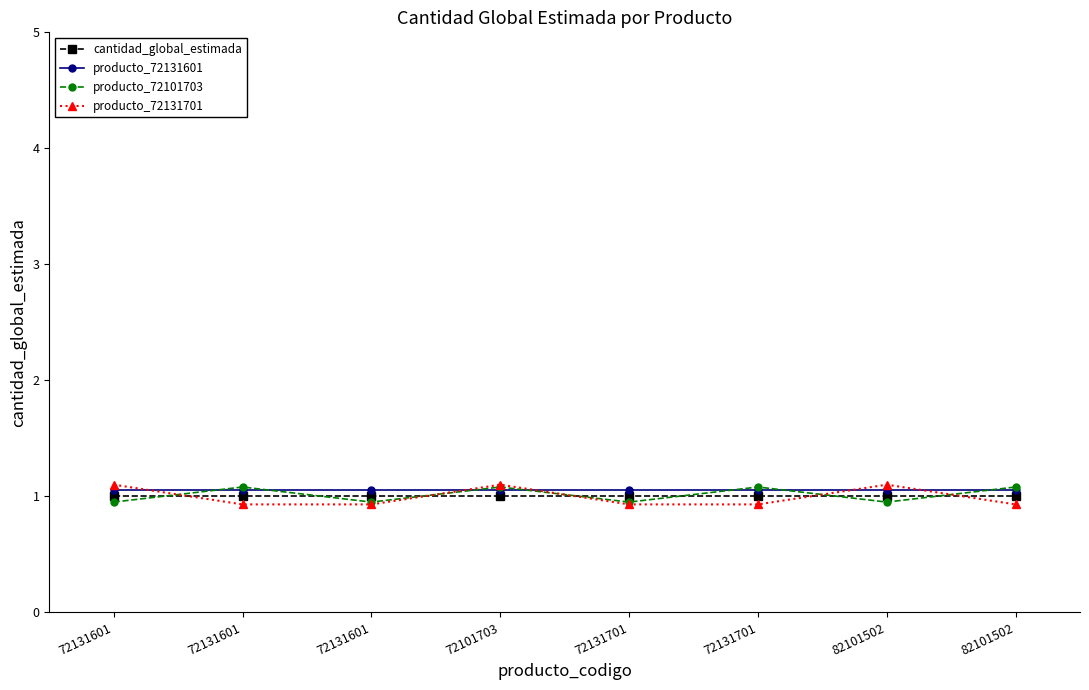

Where is the first local maximum for producto_72101703?

72131601